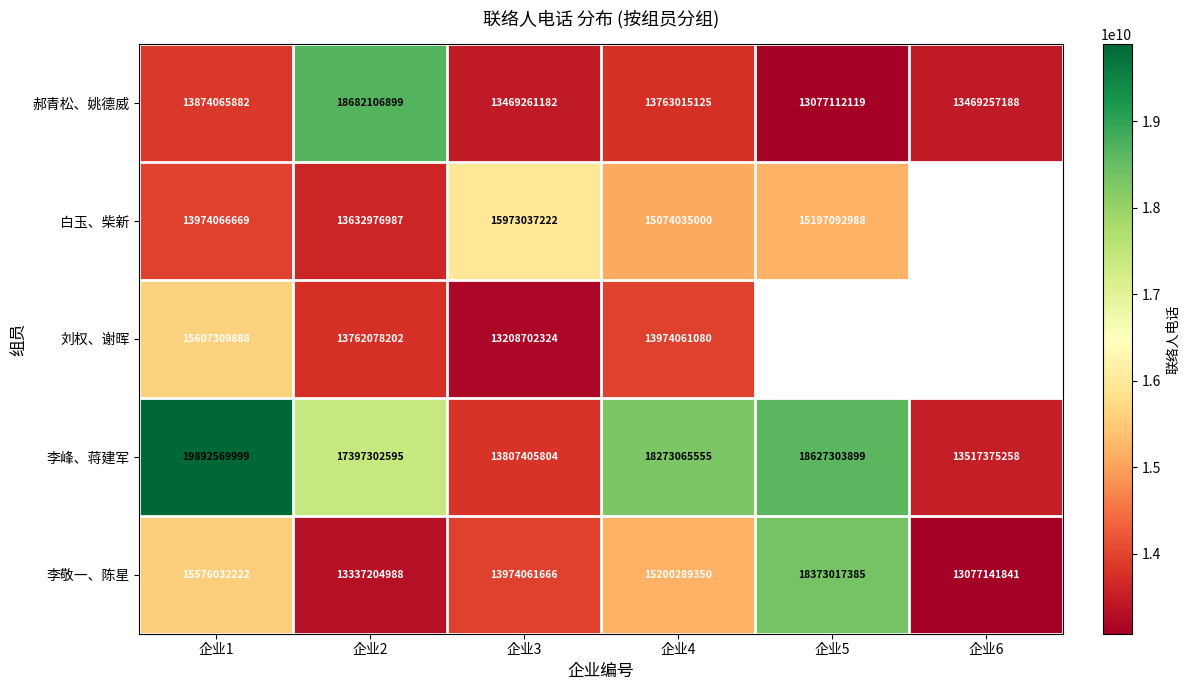

What is the total value across all series at 企业2?

76811669671